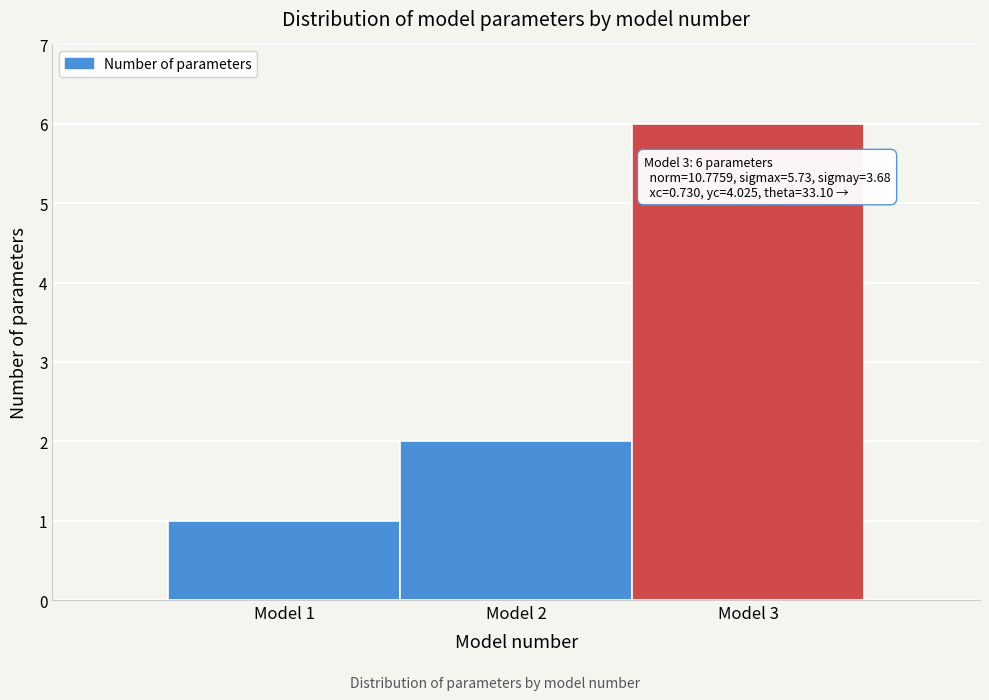

Which range on the x-axis has the tallest bar?

2.5 to 3.5